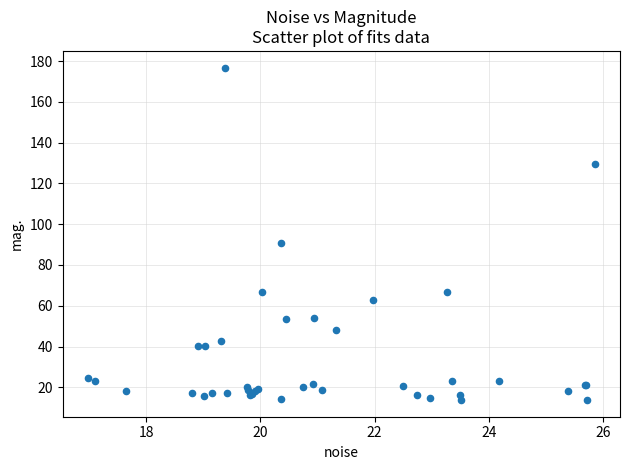

What Y value in the scatter plot is closest to 95?

91.0